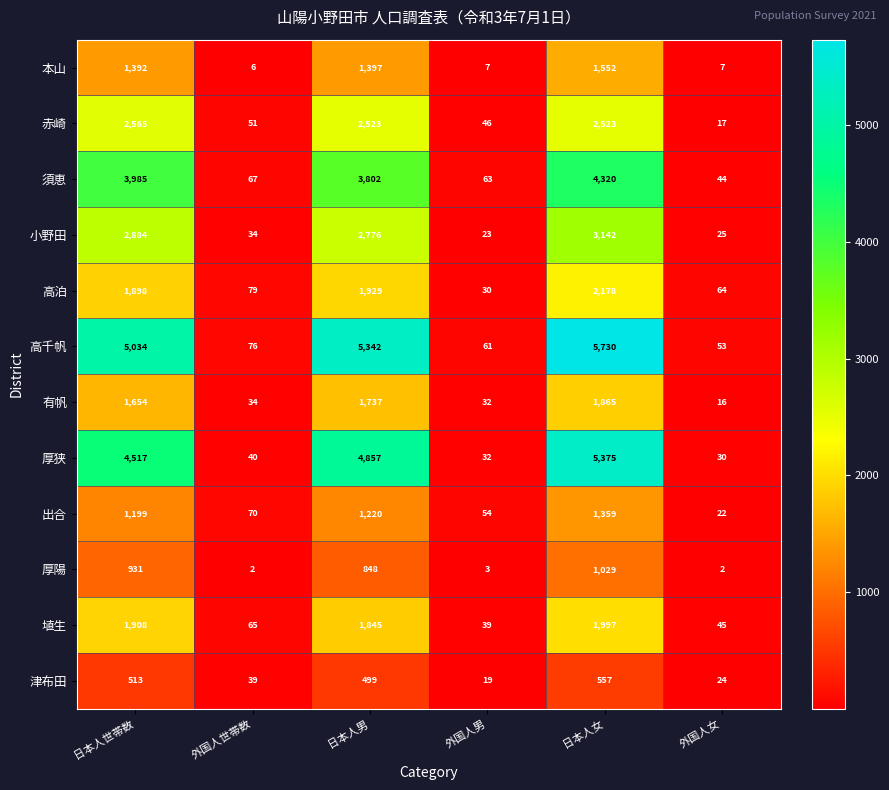

What is the greatest value displayed?

5730